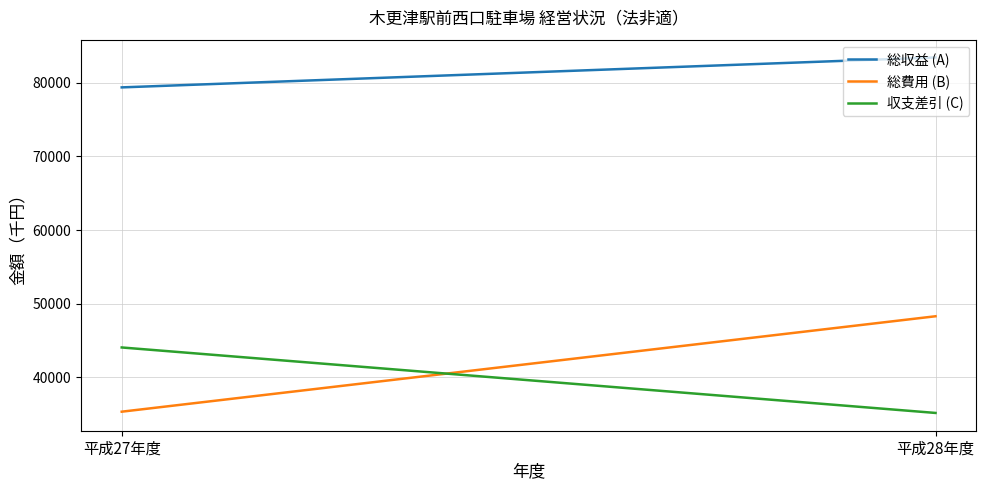

How many 収支差引 (C) values are between 35153 and 44047?

2